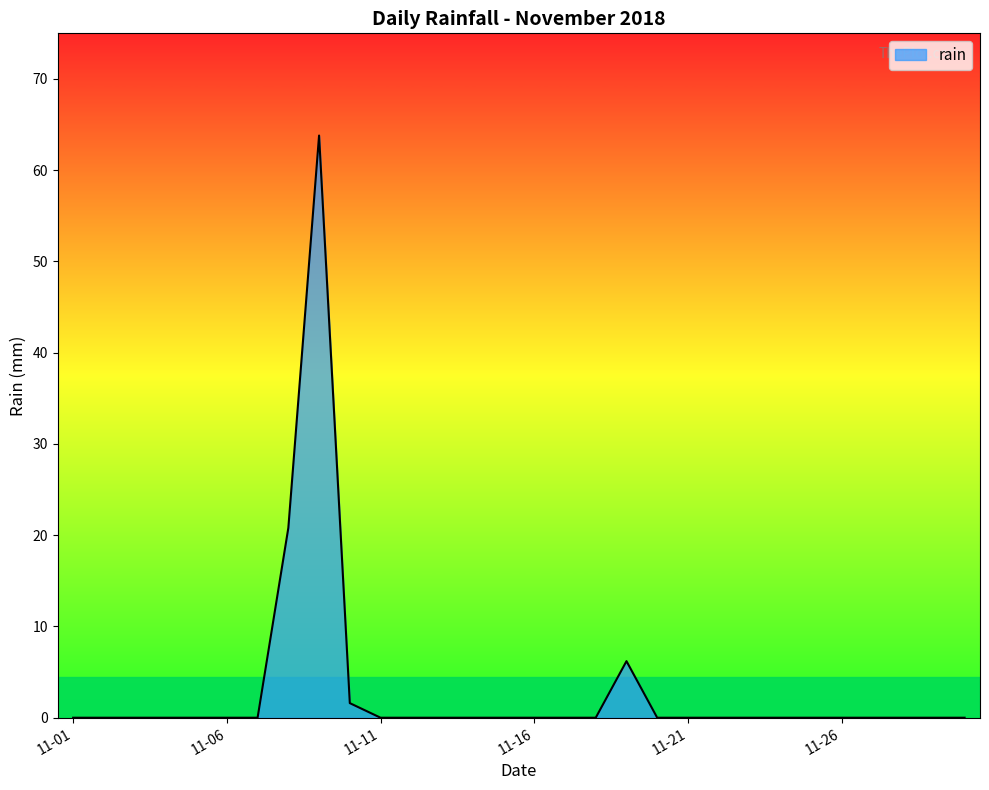

What is the difference between the maximum and minimum values?

63.8